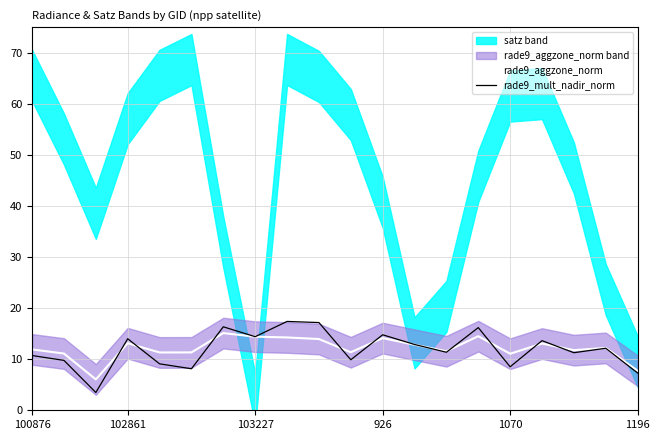

What is the maximum value for rade9_aggzone_norm?

15.1